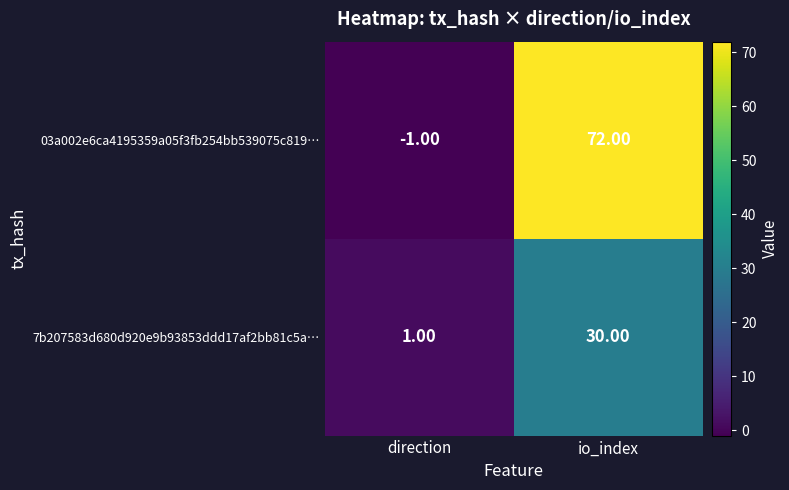

What is the average value of the 7b207583d680d920e9b93853ddd17af2bb81c5a… series?

16